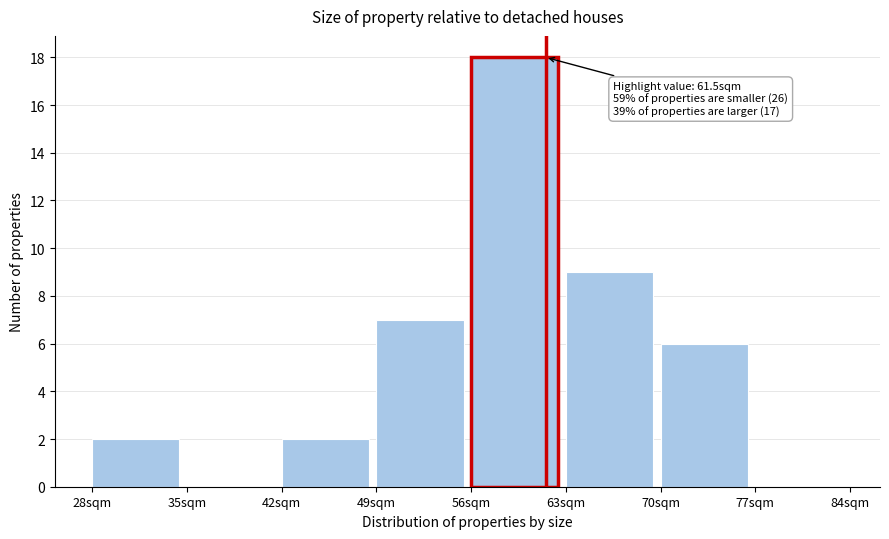

Over which range of the x-axis is the bar tallest?

56 to 63